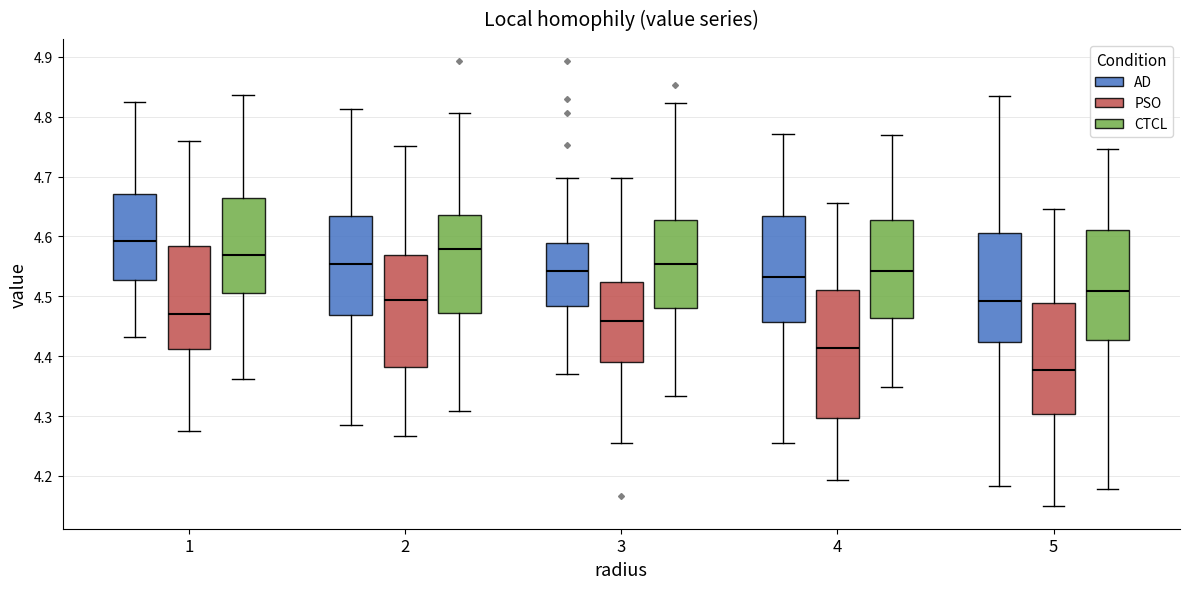

Comparing the boxes themselves (not the whiskers), which one is the tallest?

4 (PSO)